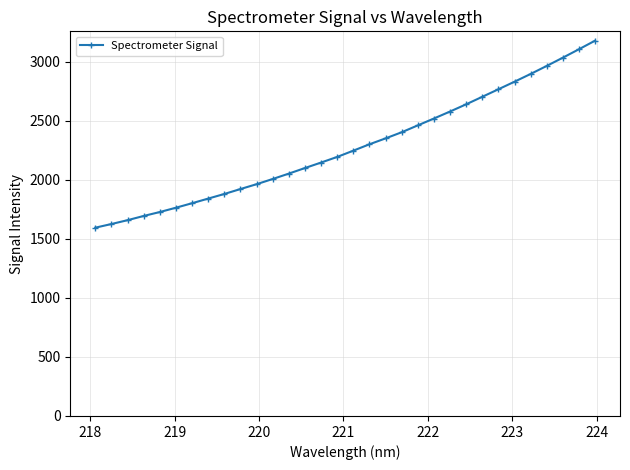

What is the smallest value displayed?

1595.5